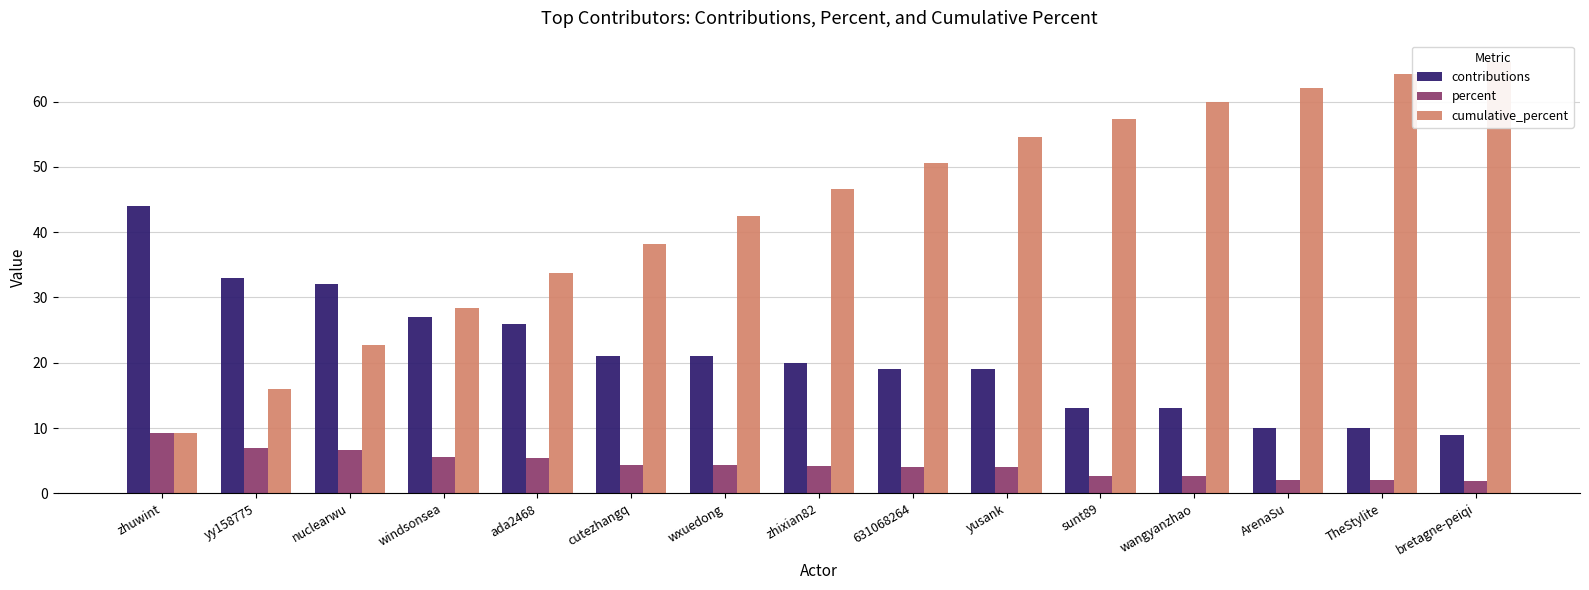

What is the sum of all percent values?

66.0